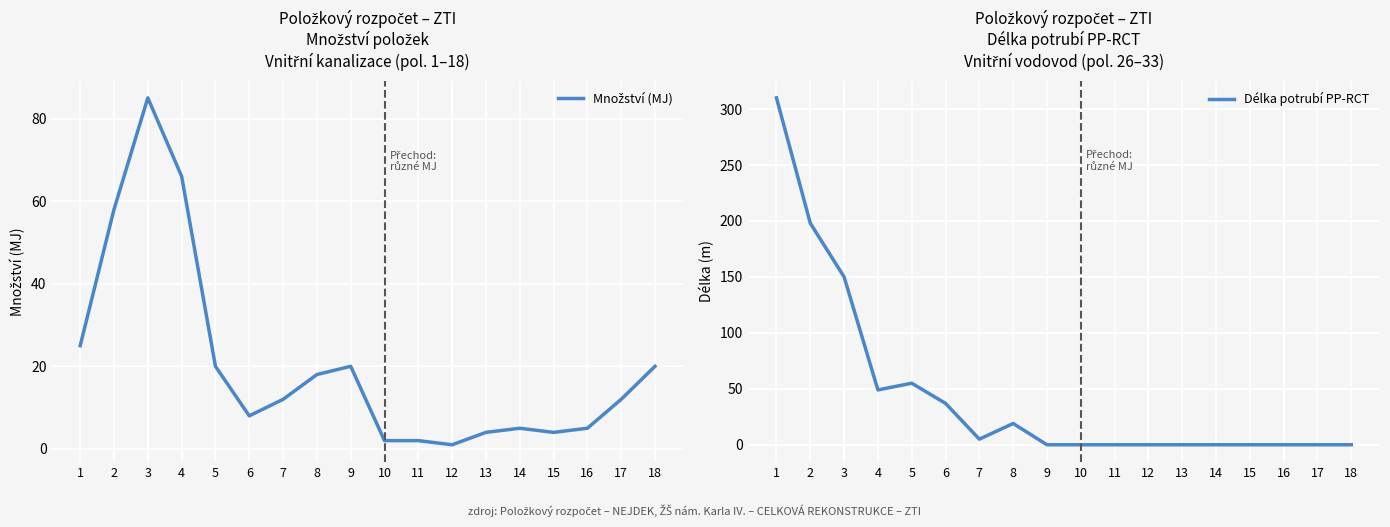

What value does the Množství (MJ) series have at 4?

66